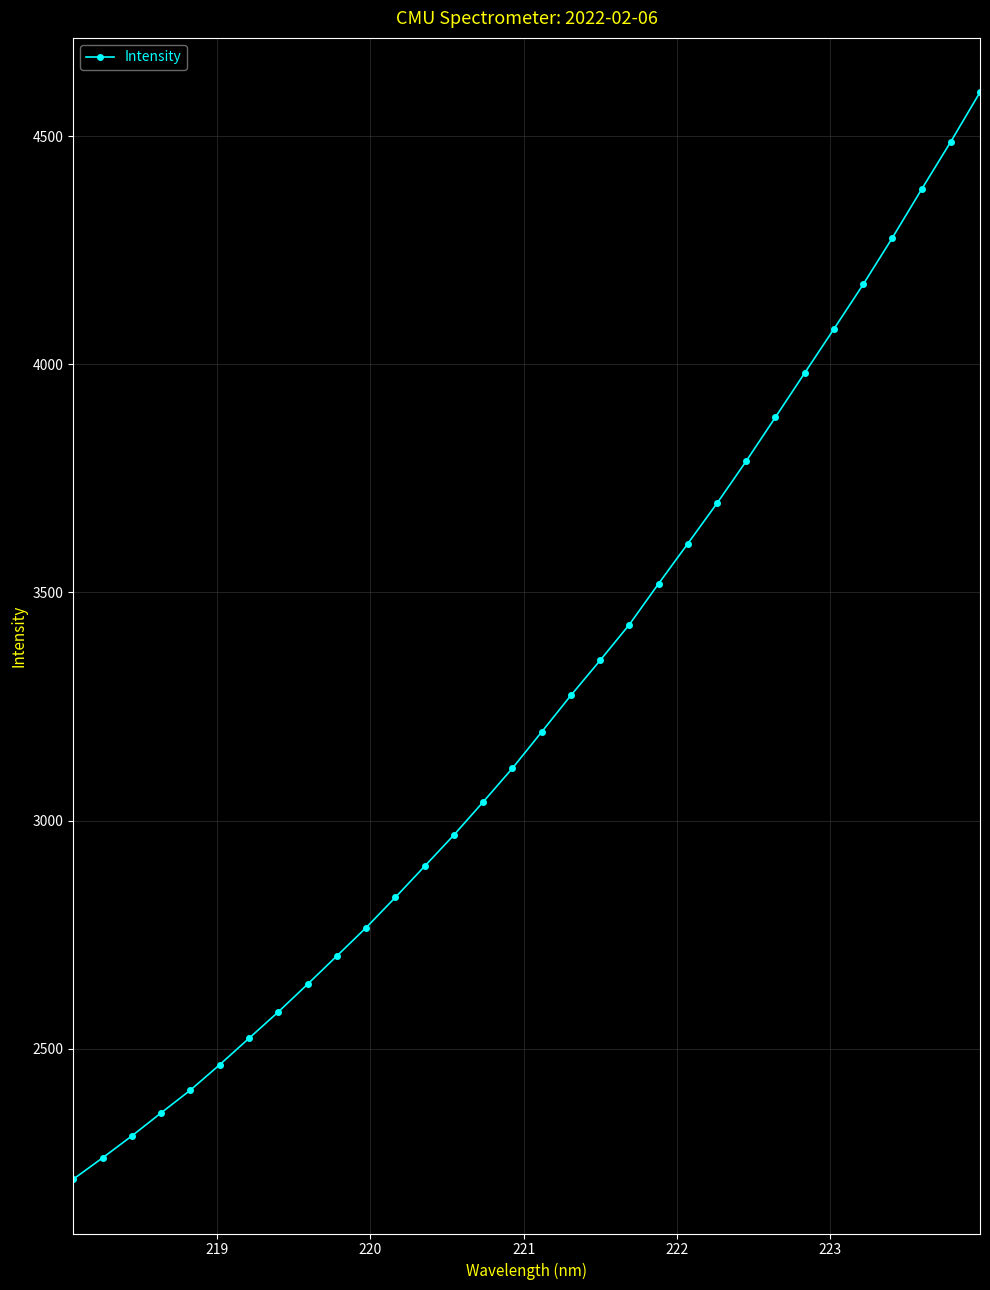

What is the difference between the maximum and minimum values?

2381.9